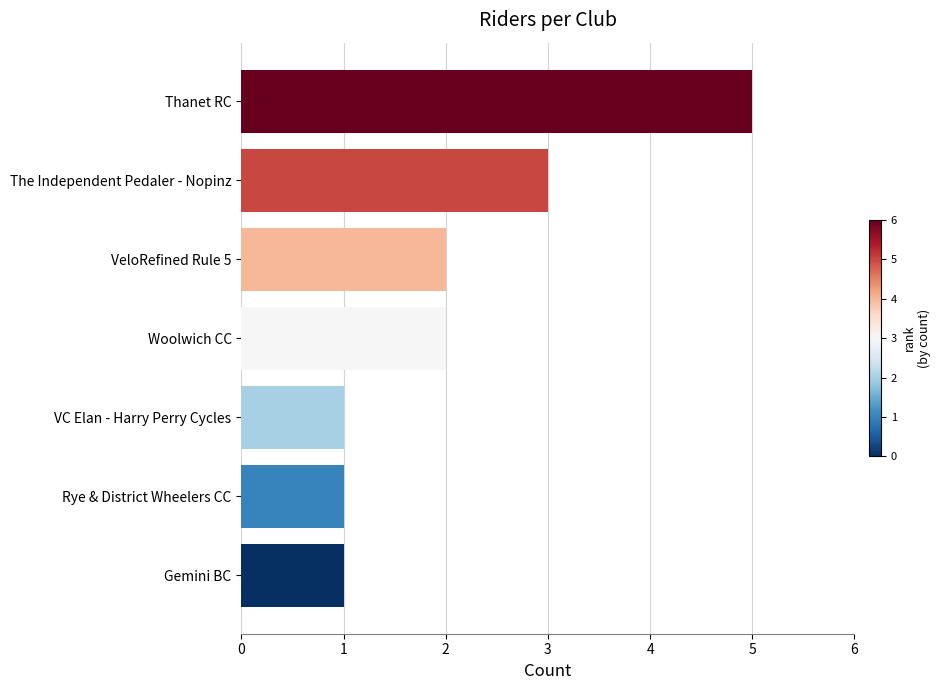

Count the number of data series in this chart.

1